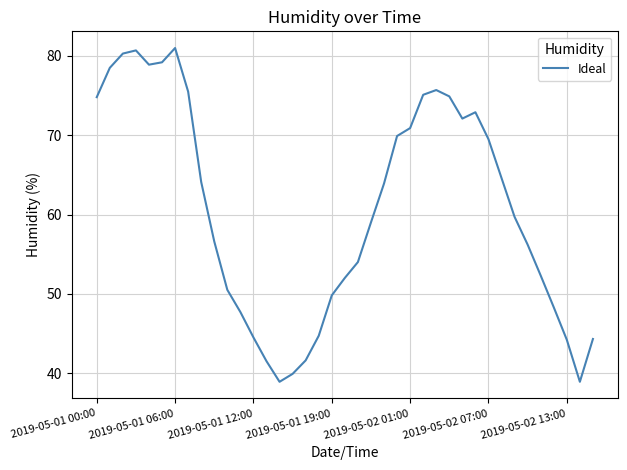

Is this an area chart (filled region under the line)?

No